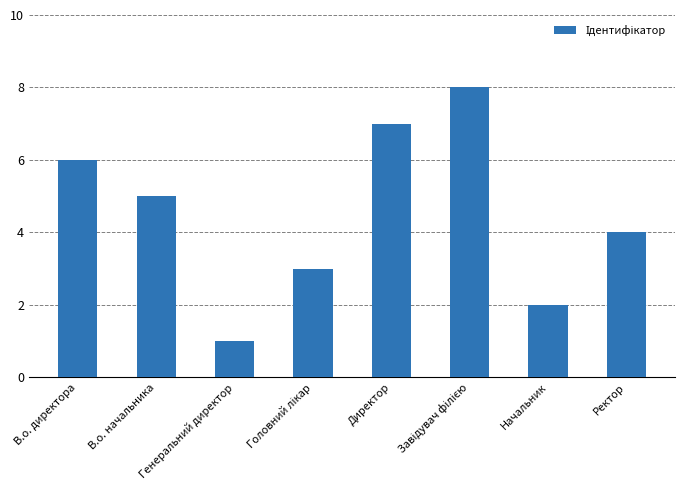

Reading left to right, list all the values displayed in this chart.

6	5	1	3	7	8	2	4